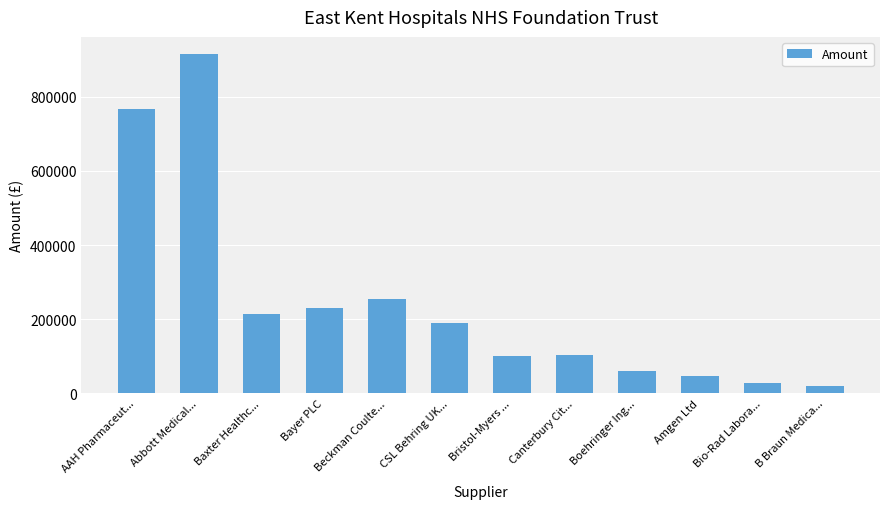

What value does the data have at Bristol-Myers ...?

101343.5